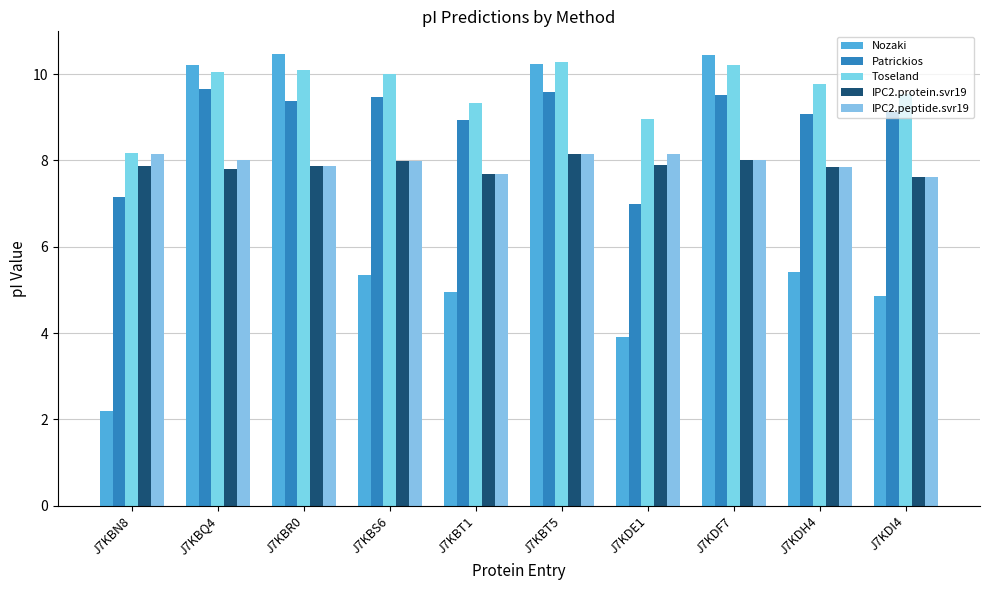

Is the value of Patrickios at J7KDI4 greater than the value of Toseland at J7KDI4?

No